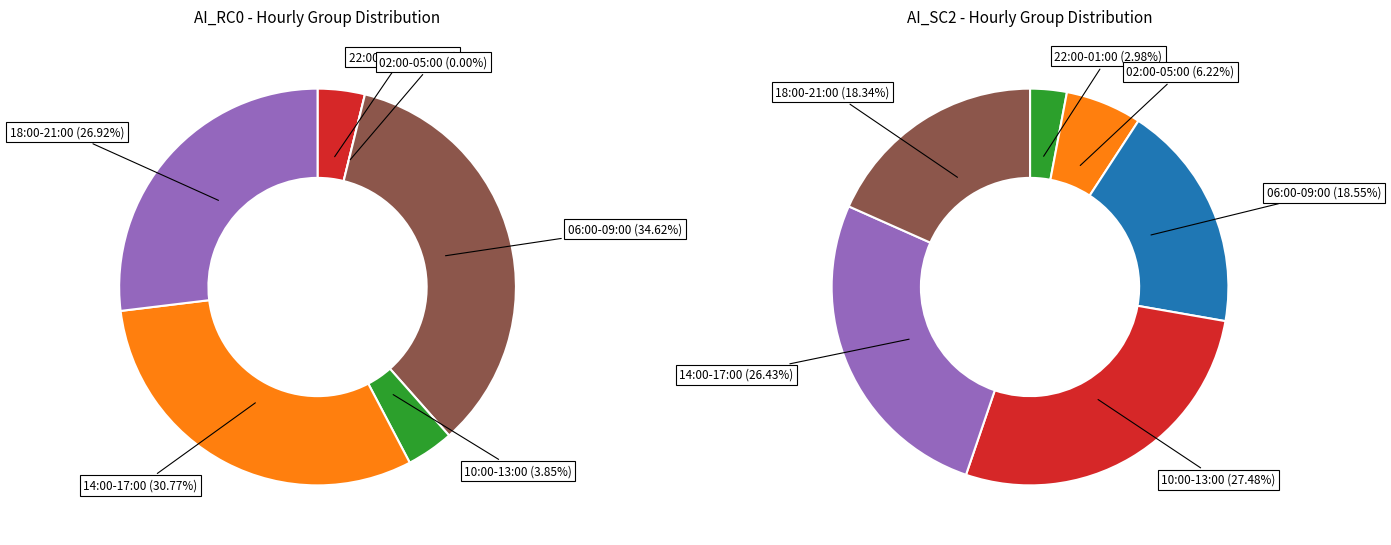

Is there any slice that represents more than half of the pie?

No